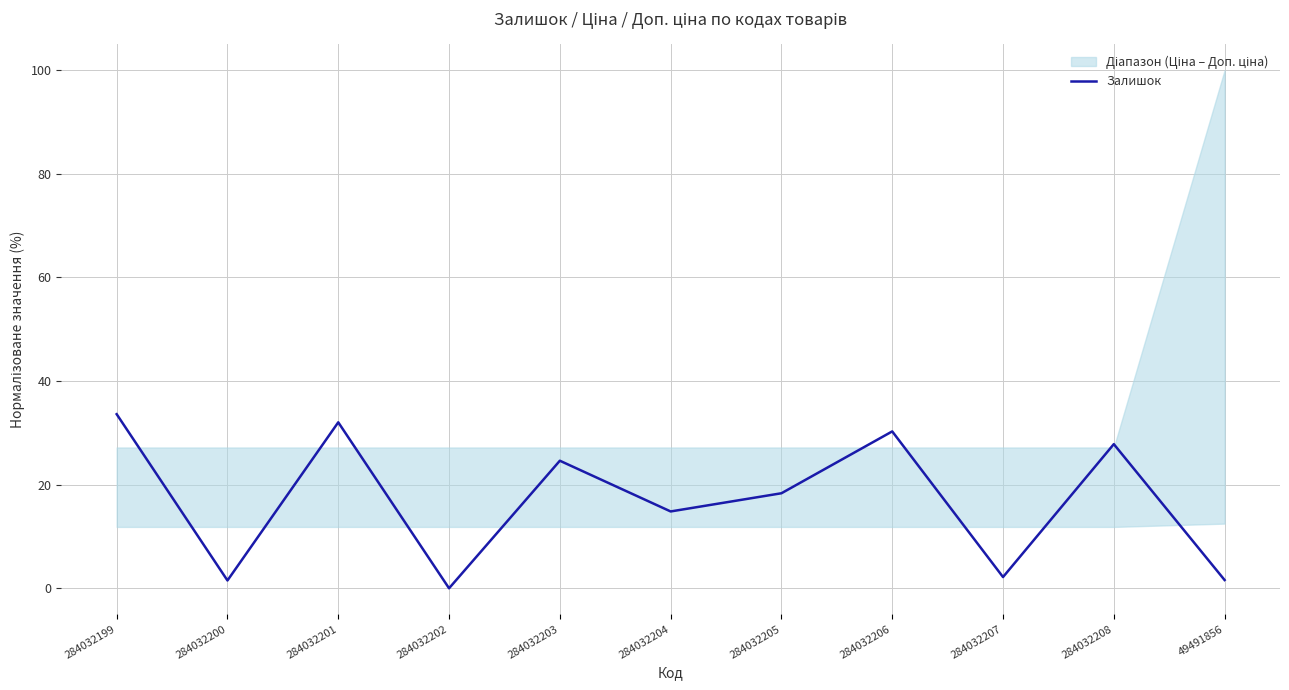

What is the difference between the values at 284032203 and 284032200?

23.1